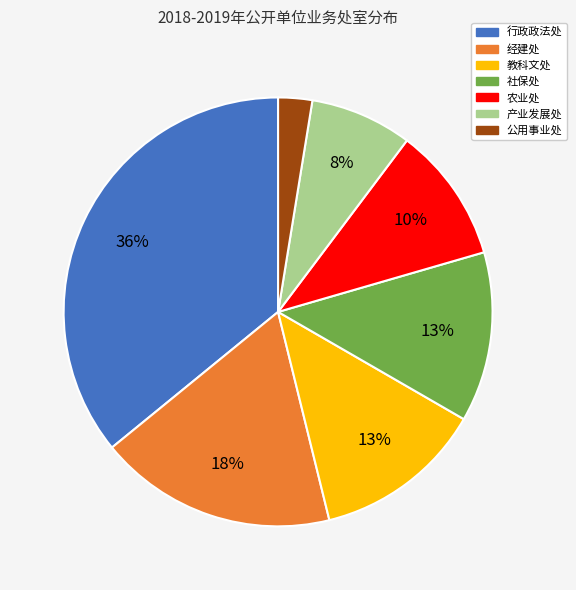

Is it true that 教科文处 is 1% of the pie?

False